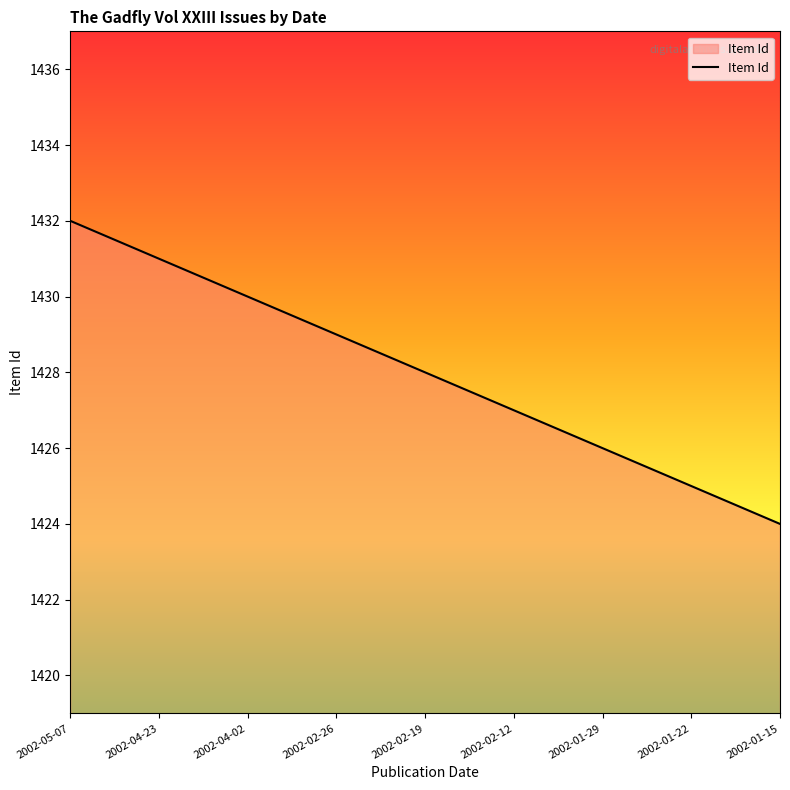

What value does the data have at 2002-05-07?

1432